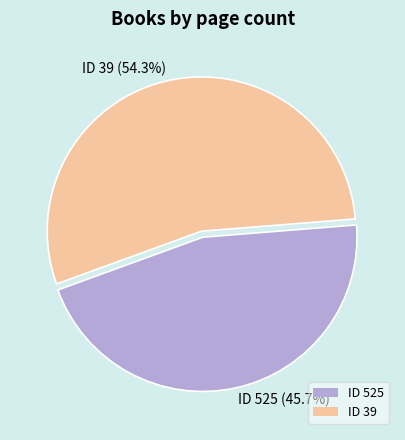

Count the number of slices in the pie.

2